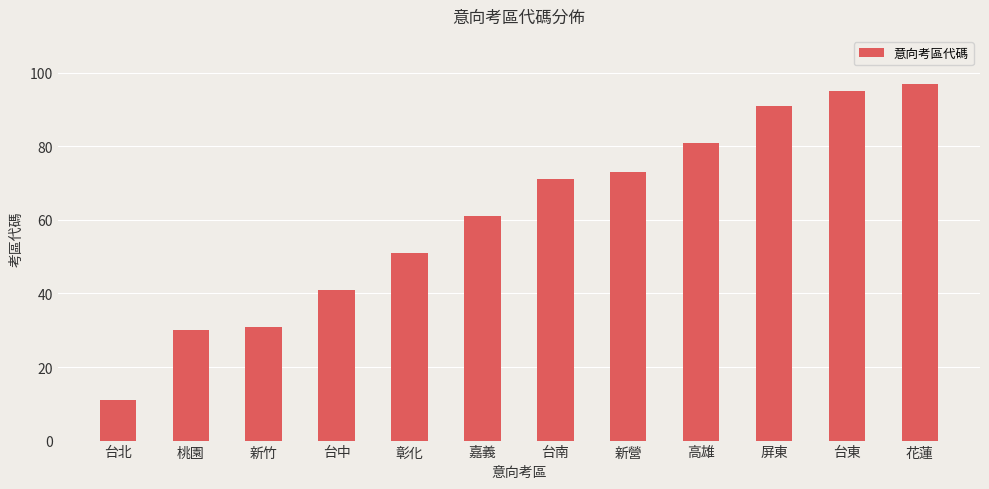

What value does the data have at 屏東?

91